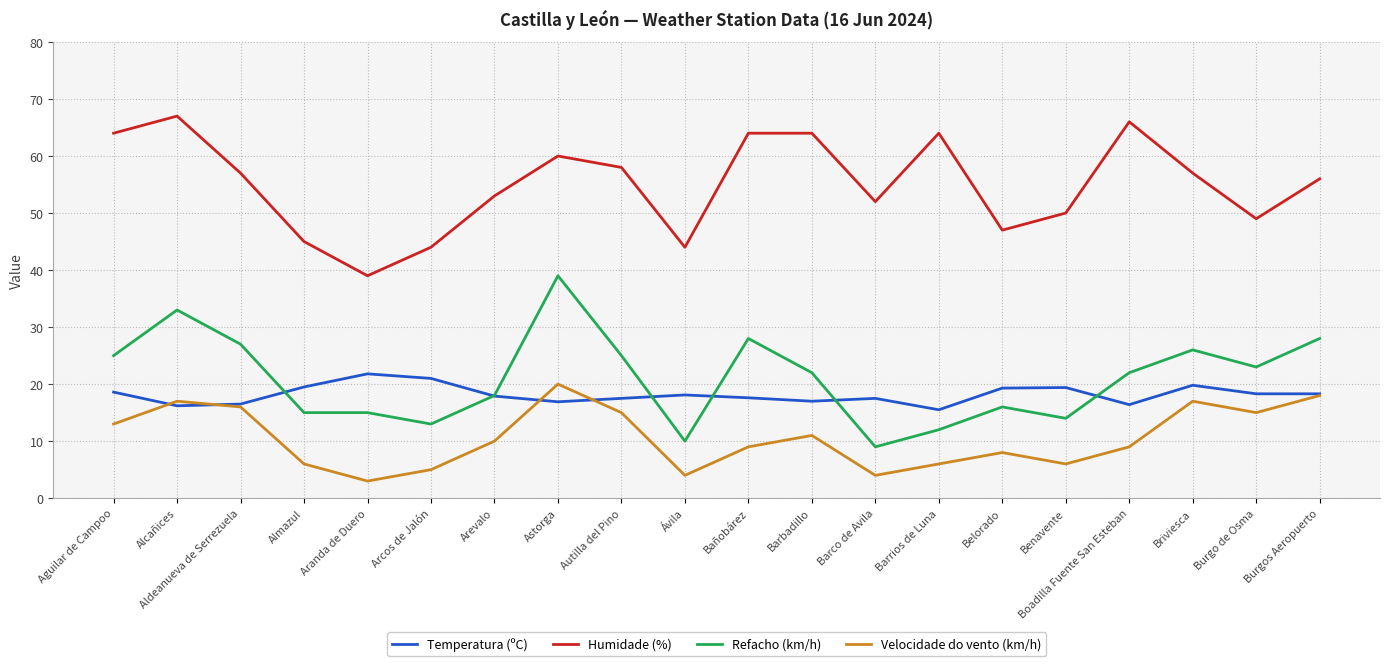

Which series has the largest total across all categories?

Humidade (%)